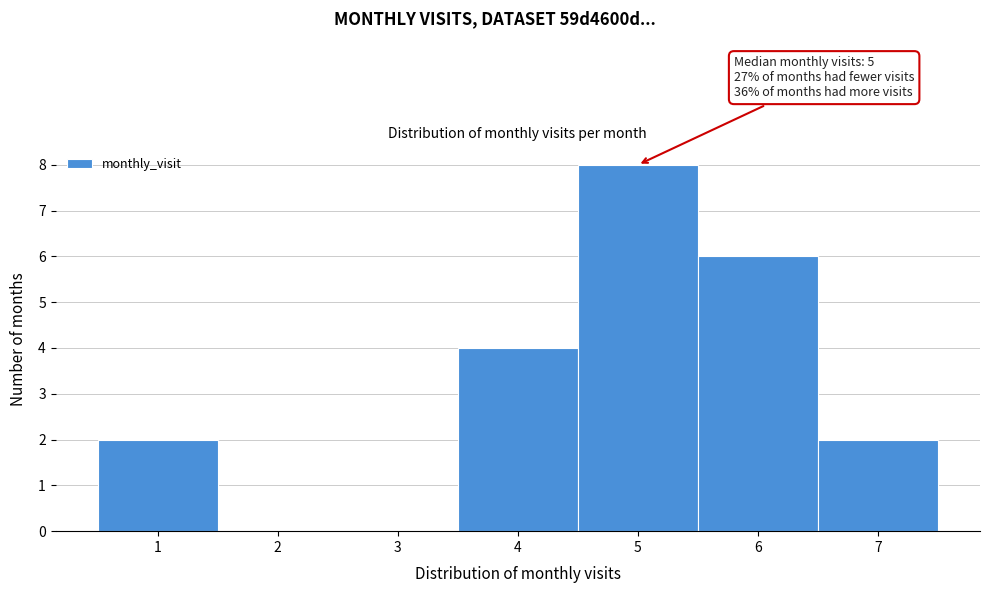

Which range on the x-axis has the tallest bar?

4.5 to 5.5